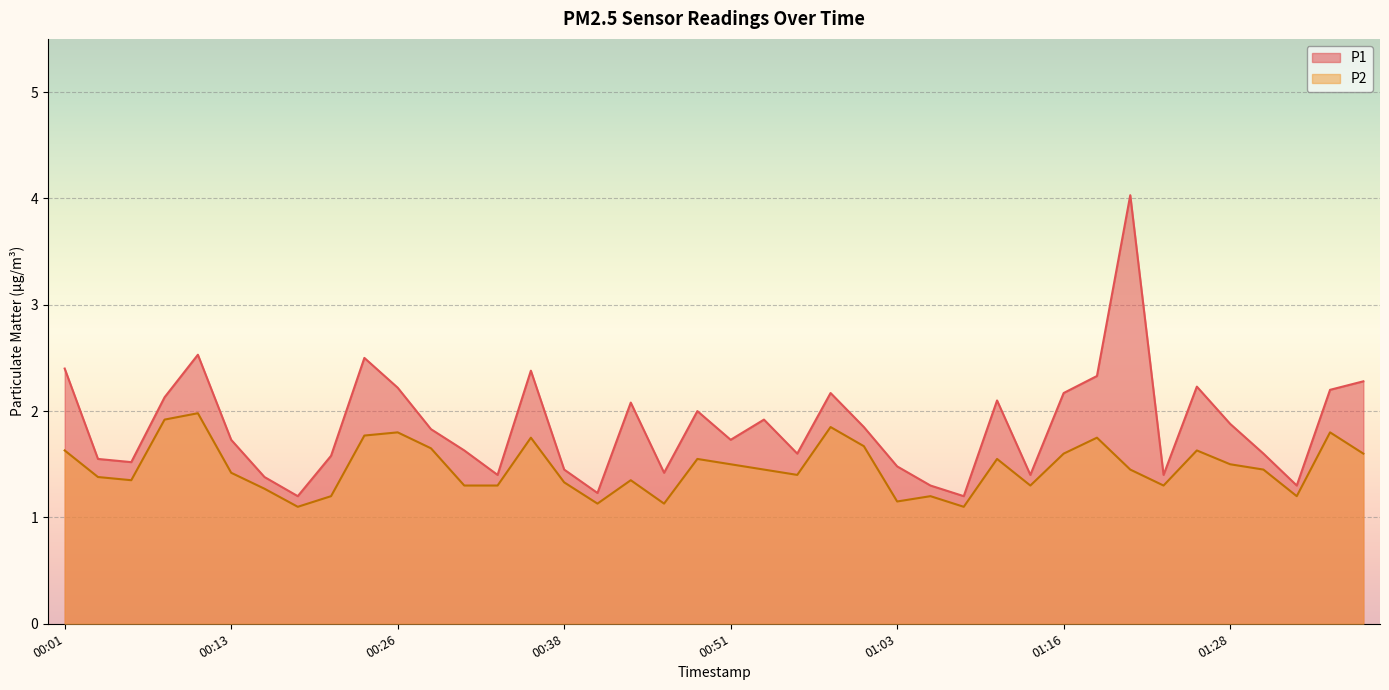

How many data points does each series have?

40